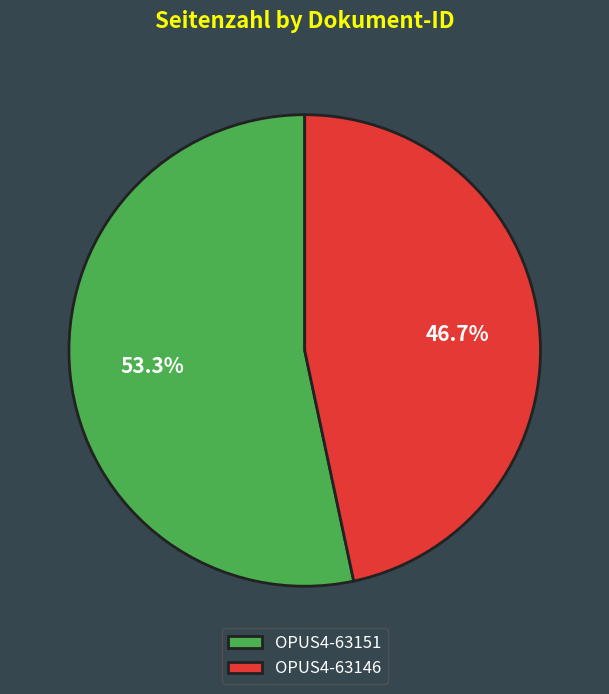

How many segments does this pie chart have?

2